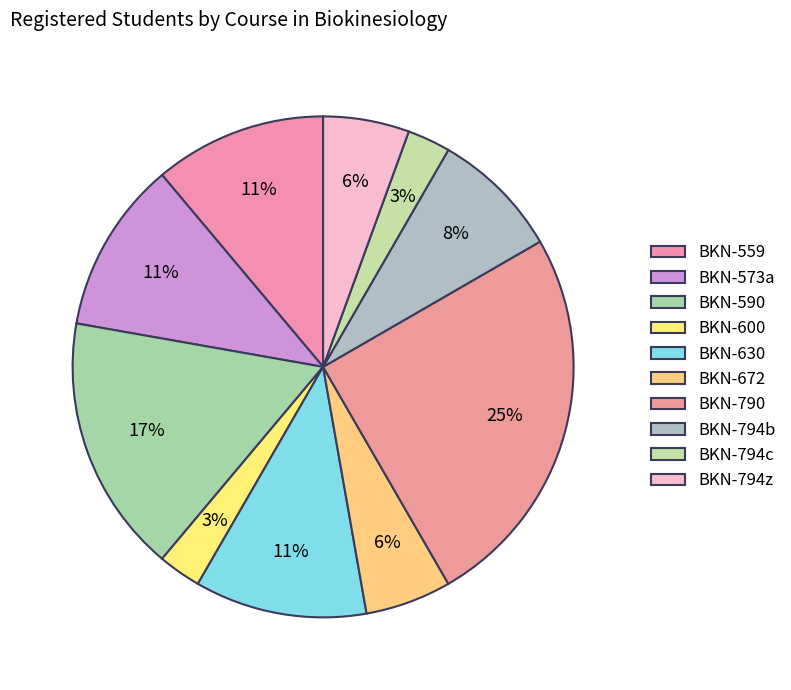

To the nearest percent, what is the difference between the largest and smallest slice percentages?

22%